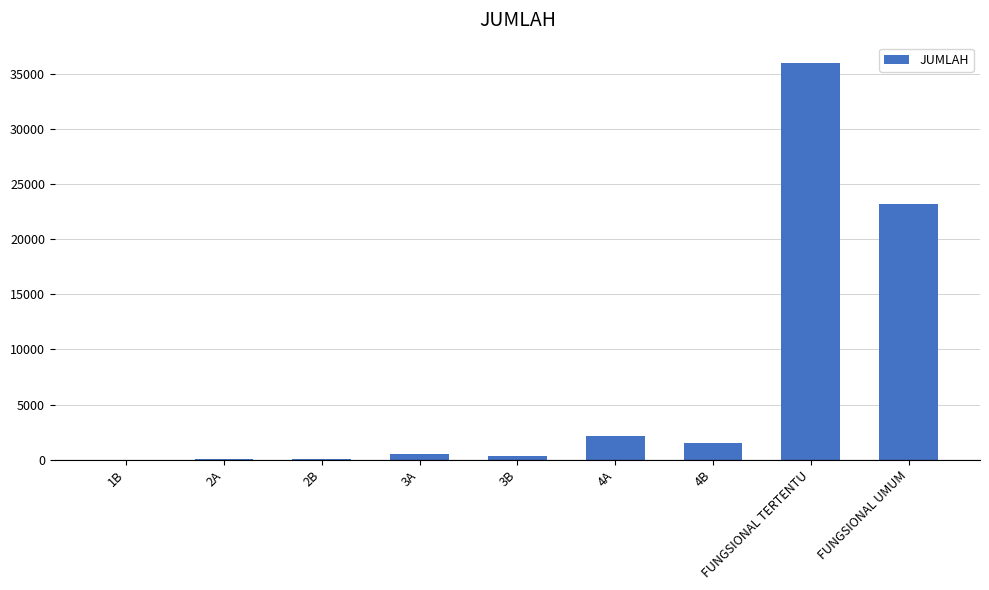

At which label is the value closest to 18004?

FUNGSIONAL UMUM